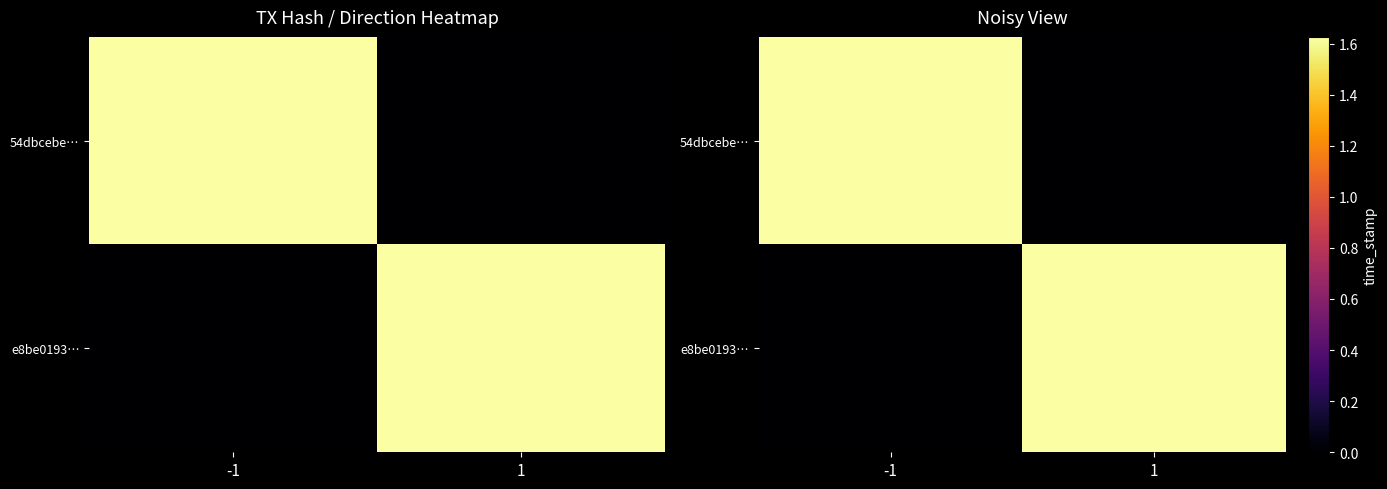

True or false: e8be0193… has a value of 1625812397 at 1.

True